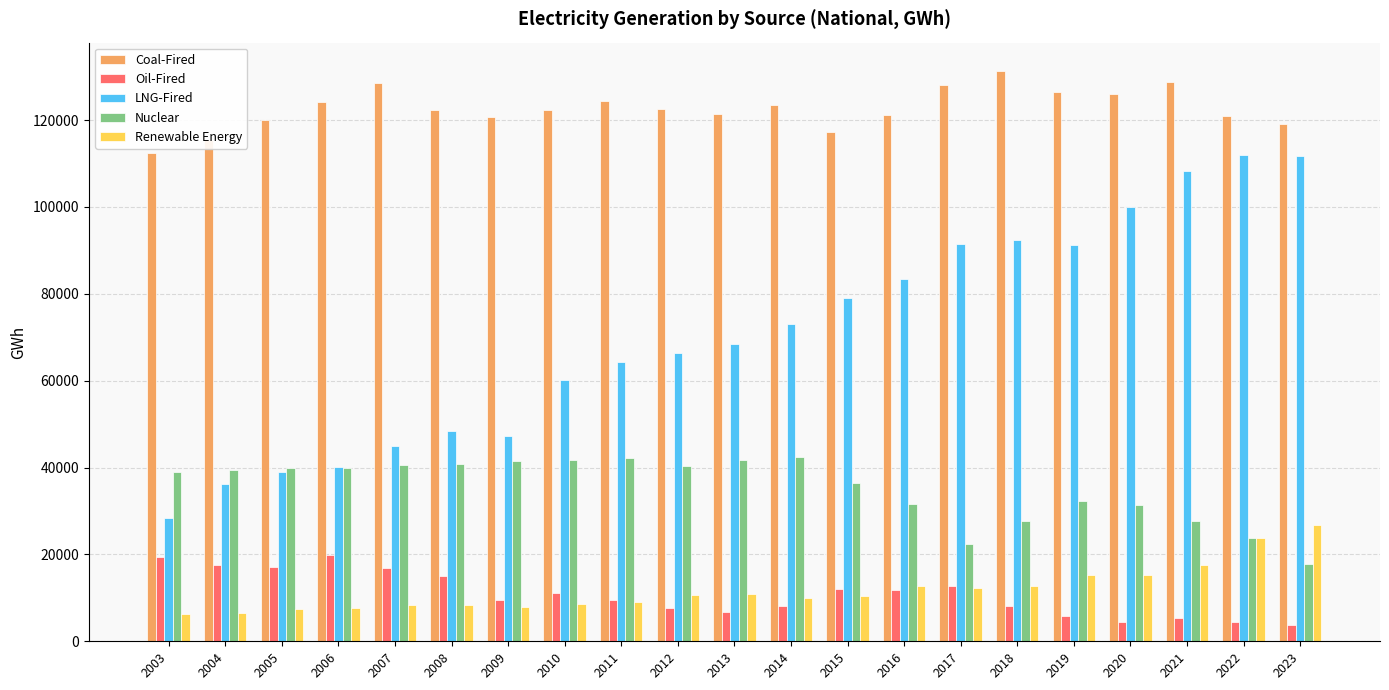

List the series in order of their peak value, lowest first.

Oil-Fired, Renewable Energy, Nuclear, LNG-Fired, Coal-Fired